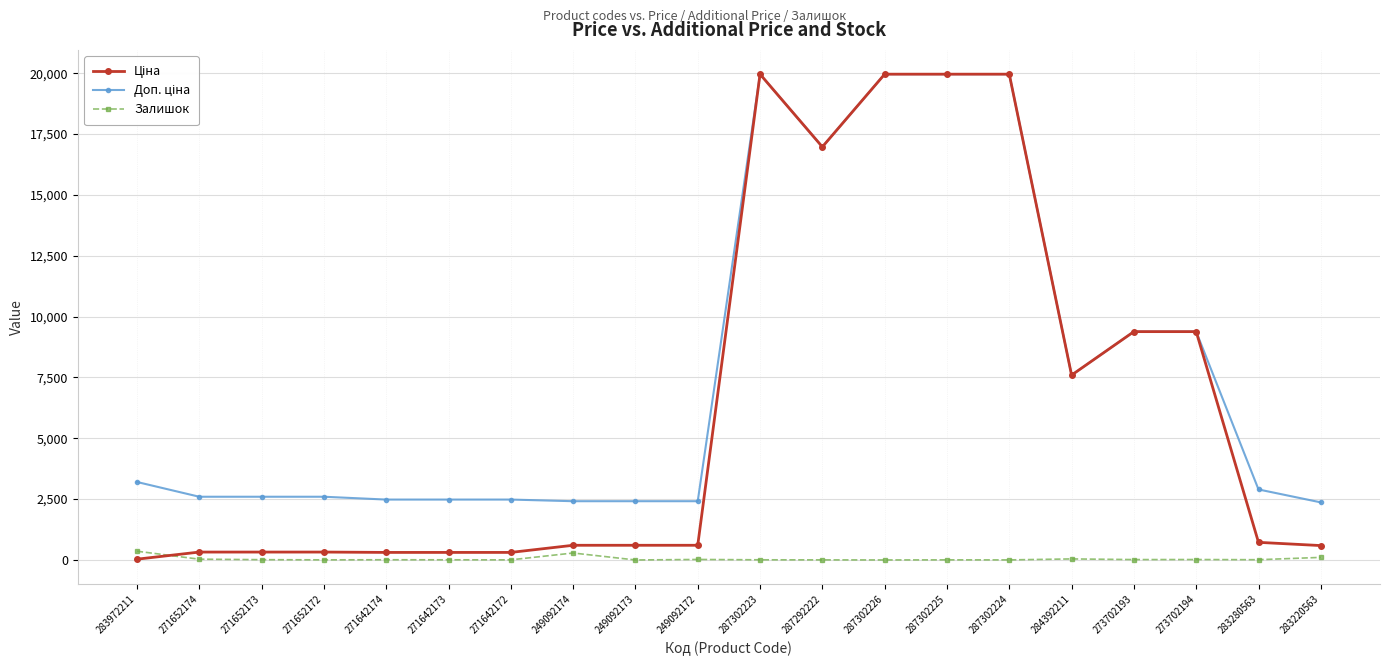

How many lines are shown in the chart?

3